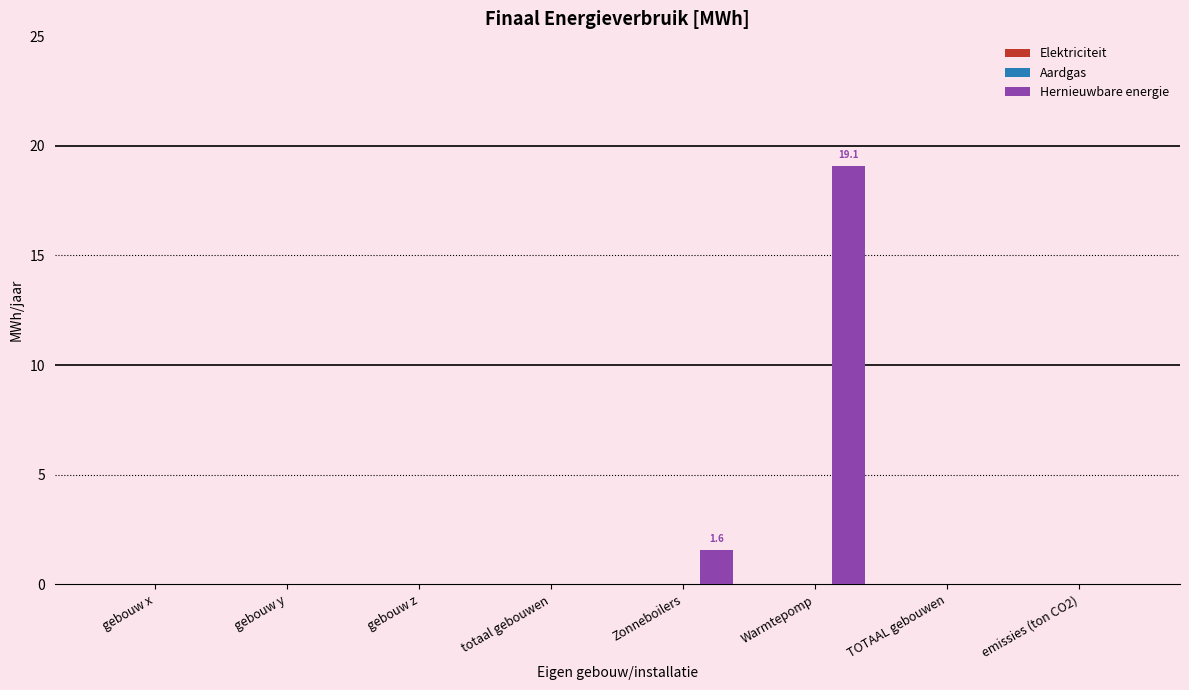

The chart shows a value of 7.4 at Warmtepomp. True or false?

False